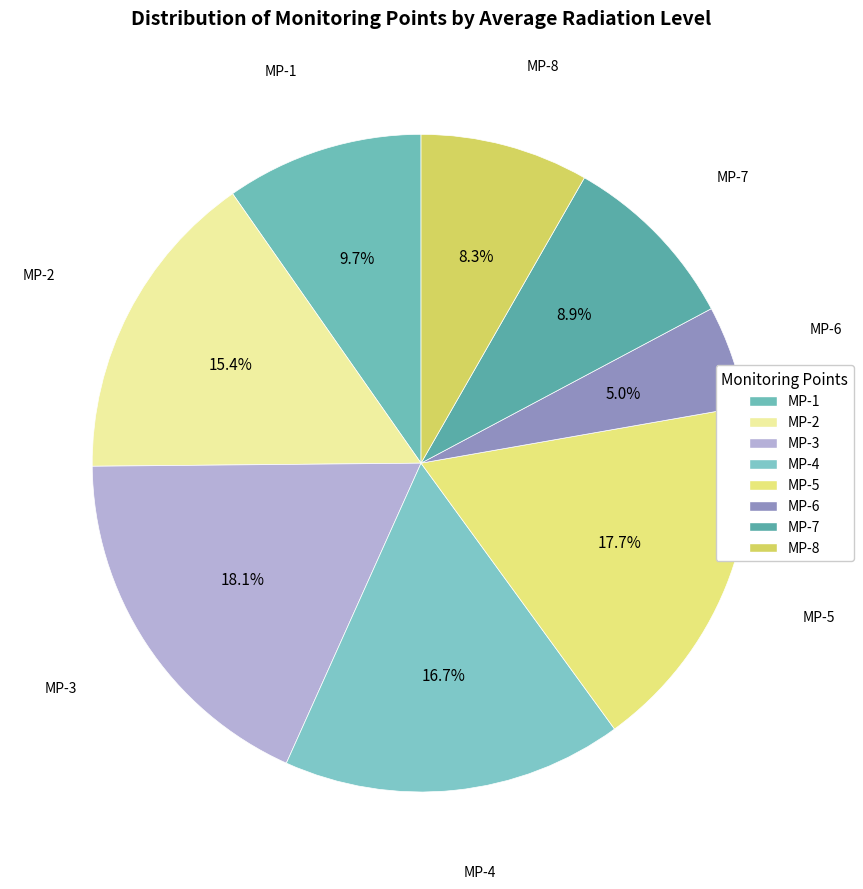

Between MP-6 and MP-1, which is larger?

MP-1